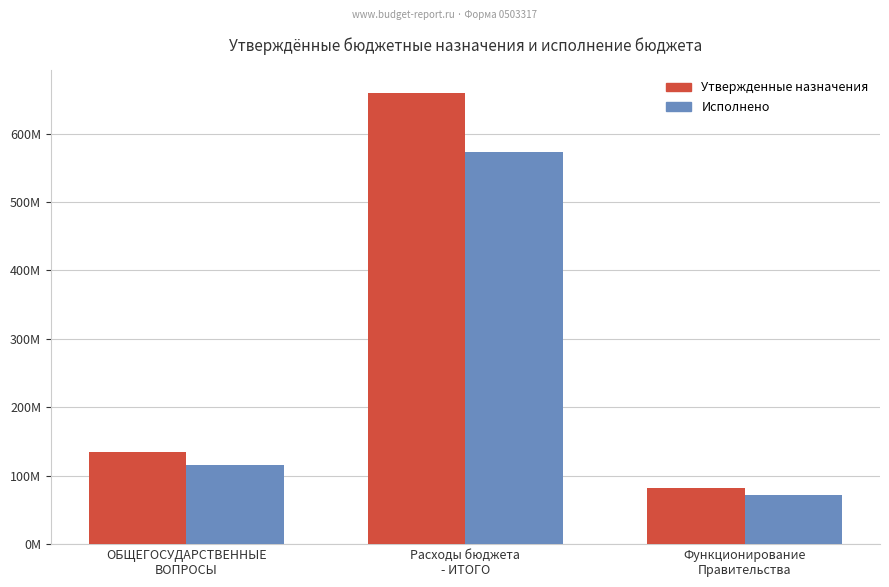

Is the value of Утвержденные назначения at Расходы бюджета
- ИТОГО greater than the value of Исполнено at Функционирование
Правительства?

Yes